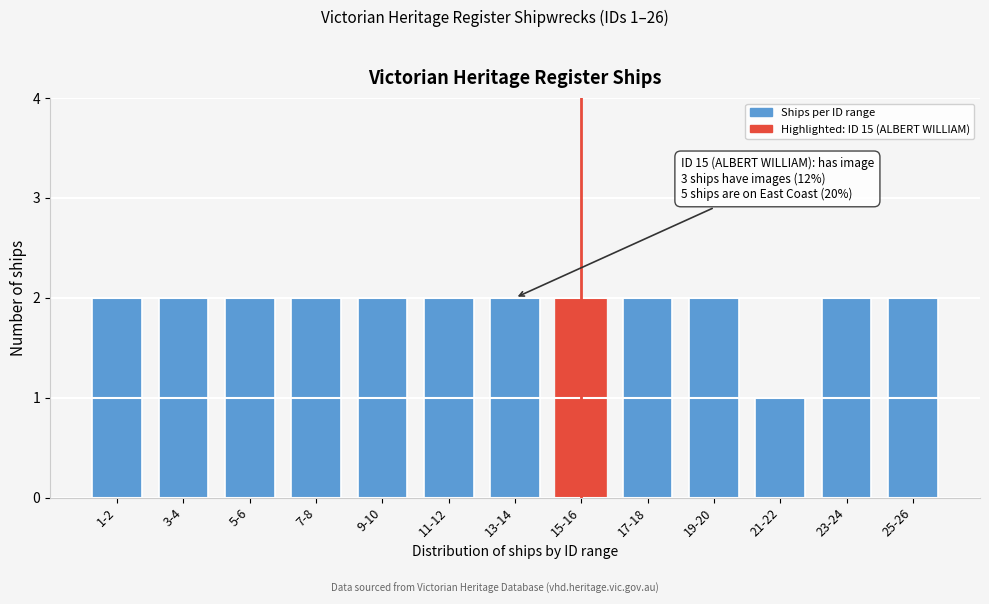

Reading right to left, what are all the values shown in this chart?

25-26=2	23-24=2	21-22=1	19-20=2	17-18=2	15-16=2	13-14=2	11-12=2	9-10=2	7-8=2	5-6=2	3-4=2	1-2=2